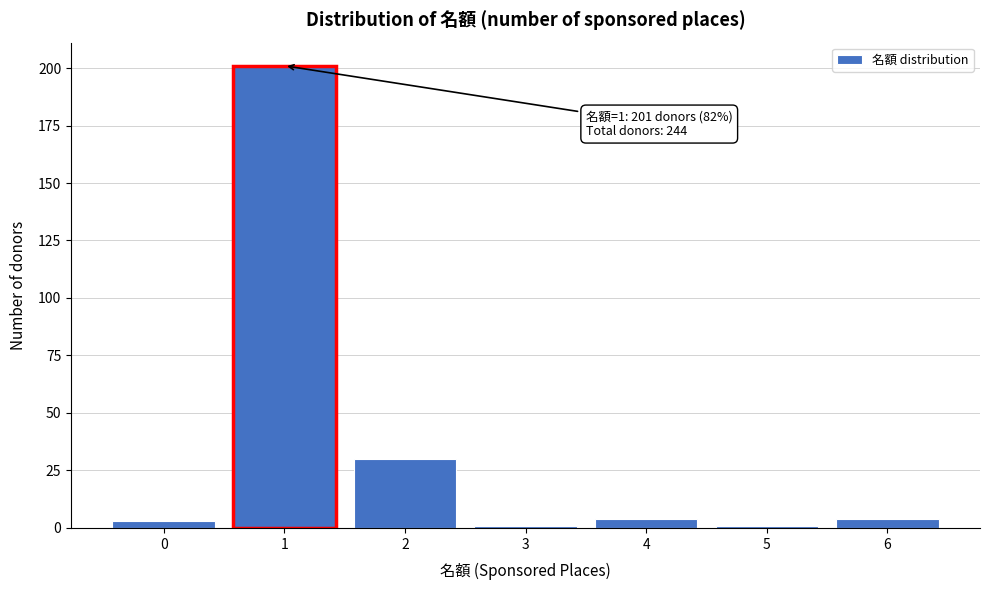

Reading right to left, transcribe all the data shown in this chart.

4	1	4	1	30	201	3